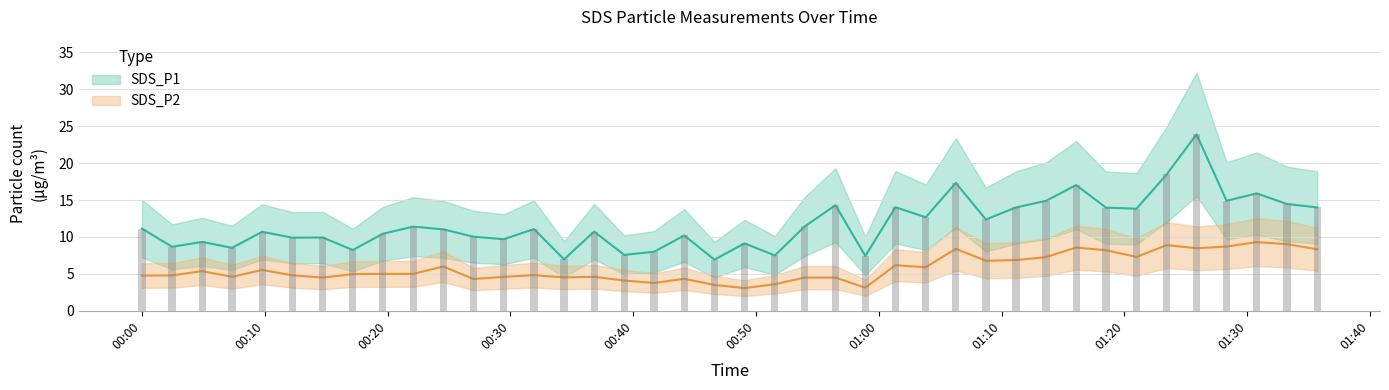

List the series in order of their peak value, highest first.

SDS_P1, SDS_P2